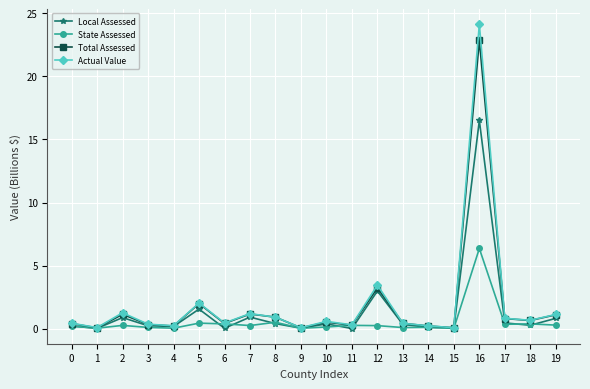

List the series in order of their peak value, lowest first.

State Assessed, Local Assessed, Total Assessed, Actual Value